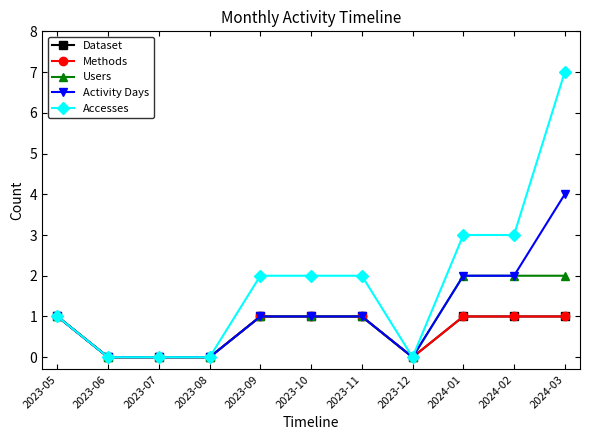

Is the value of Users at 2023-11 greater than the value of Dataset at 2023-06?

Yes